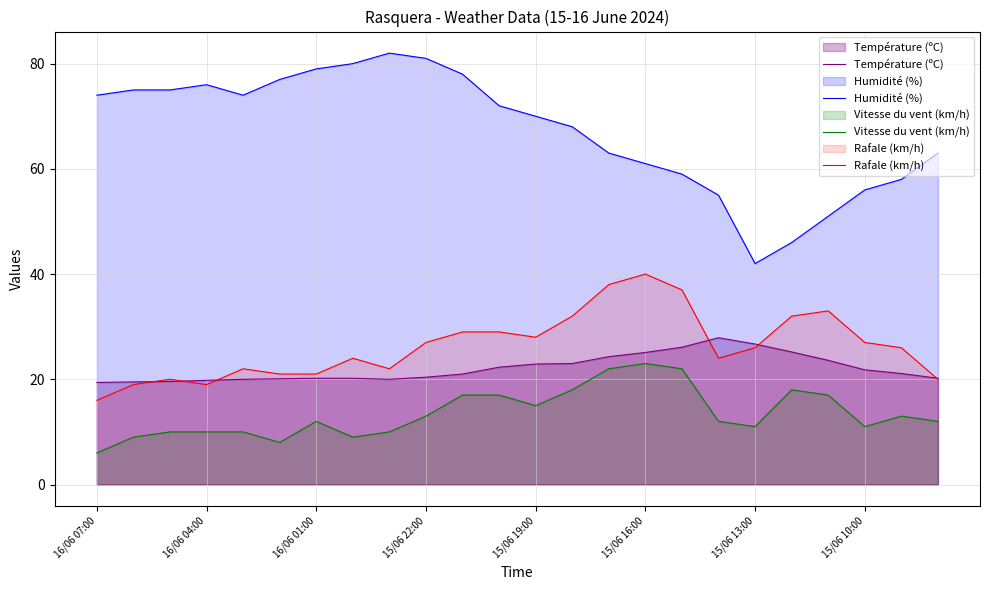

Which series has the largest range (max minus min)?

Humidité (%)